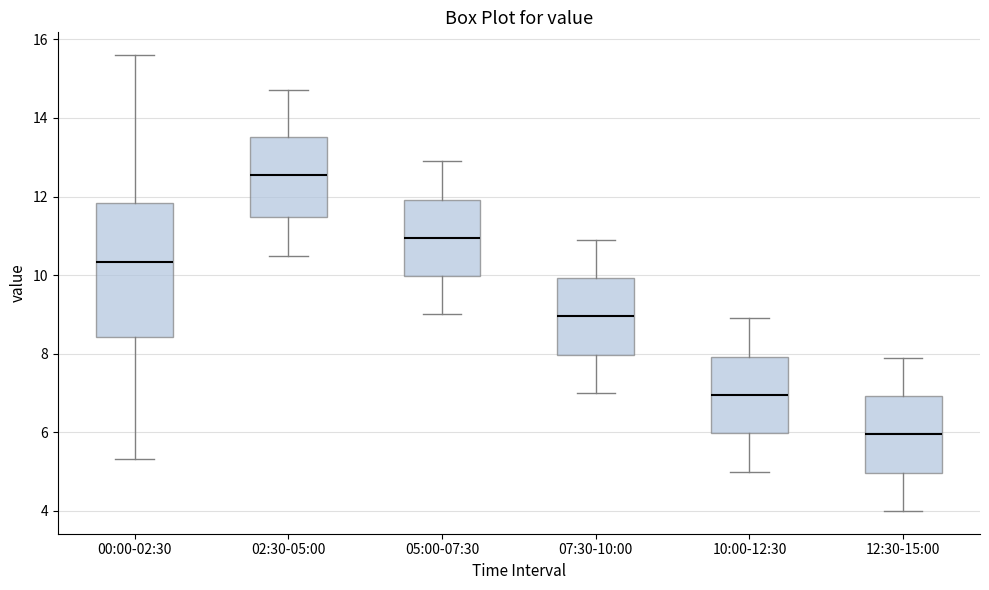

Which box's median line is the highest?

02:30-05:00